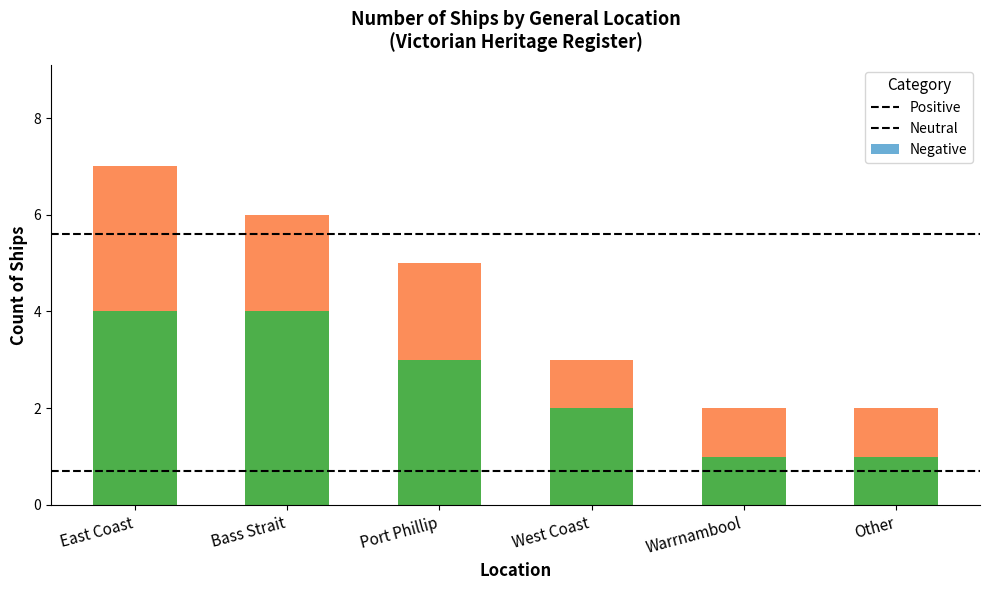

What is the sum of the Neutral values at Other and West Coast?

3